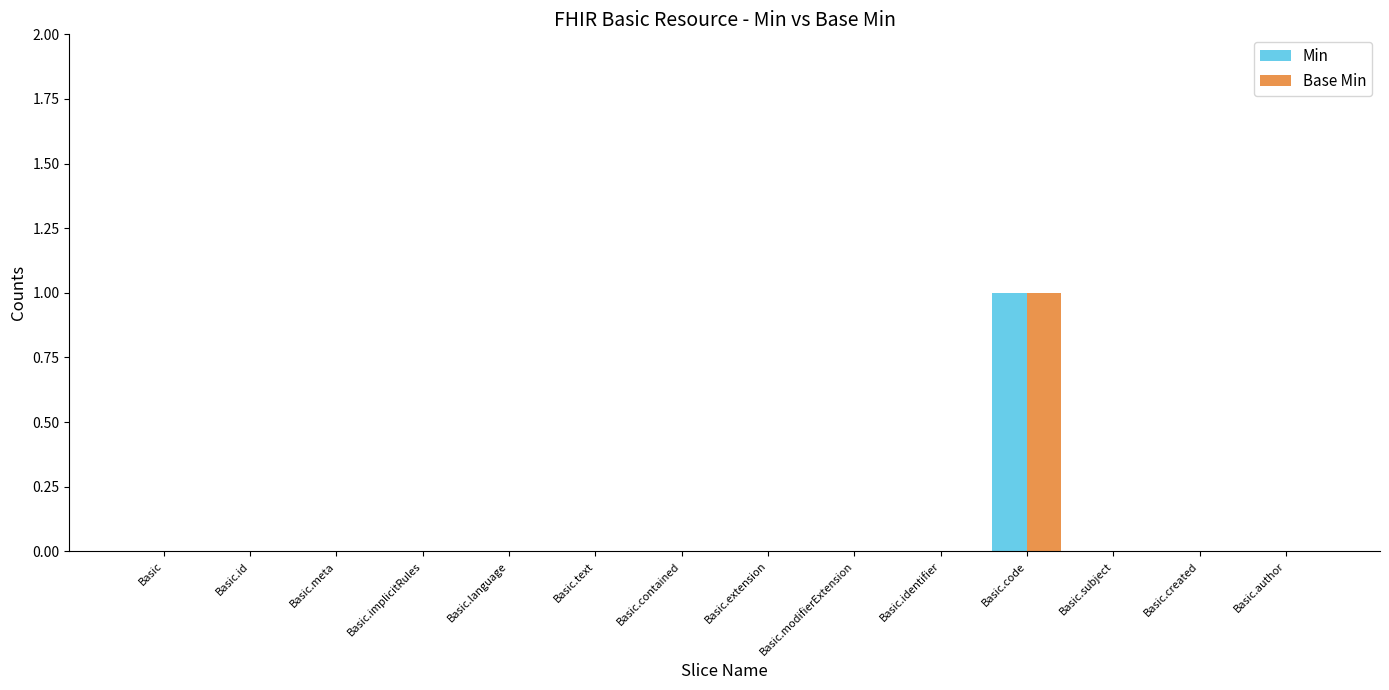

Is it true that Base Min equals 0 at Basic.code?

False